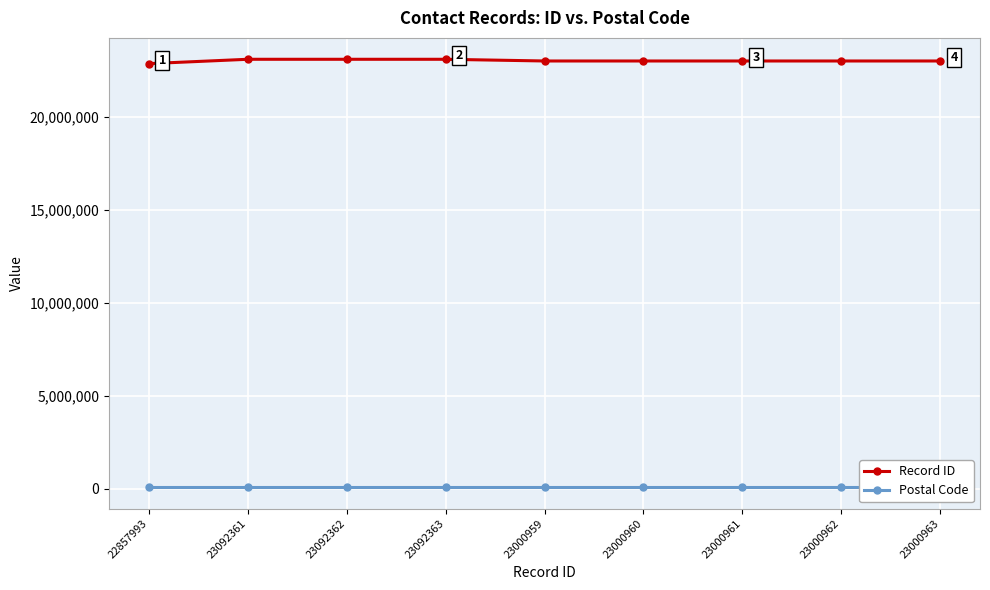

Which series has the widest spread of values?

Record ID